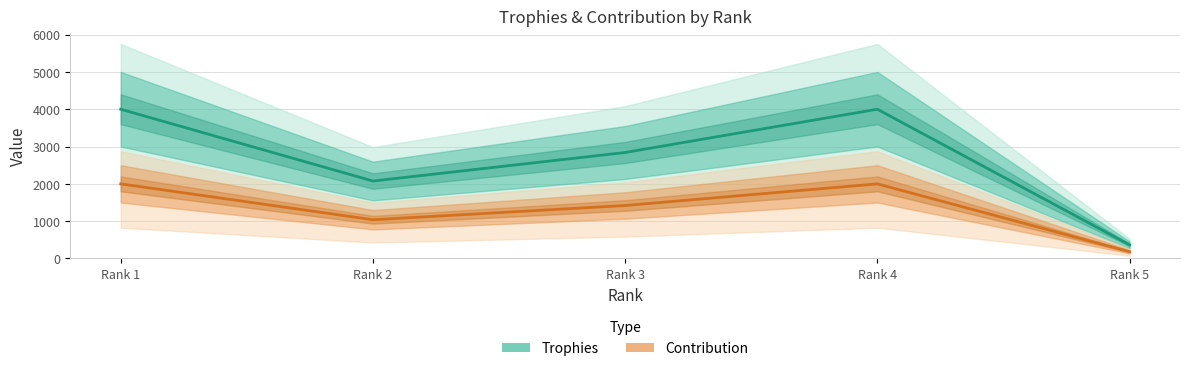

Does the chart have visible grid lines?

Yes